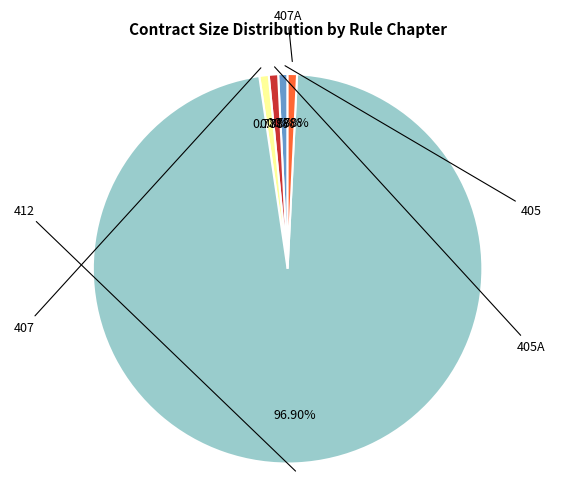

Does any single category account for the majority?

Yes